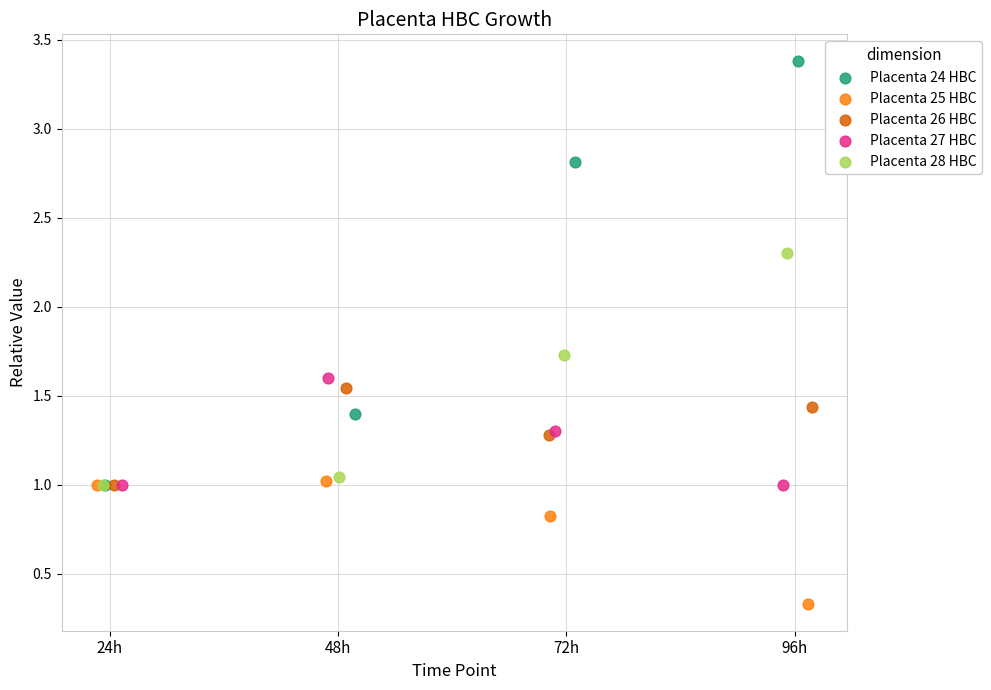

Which series contains the lowest Y value?

Placenta 25 HBC